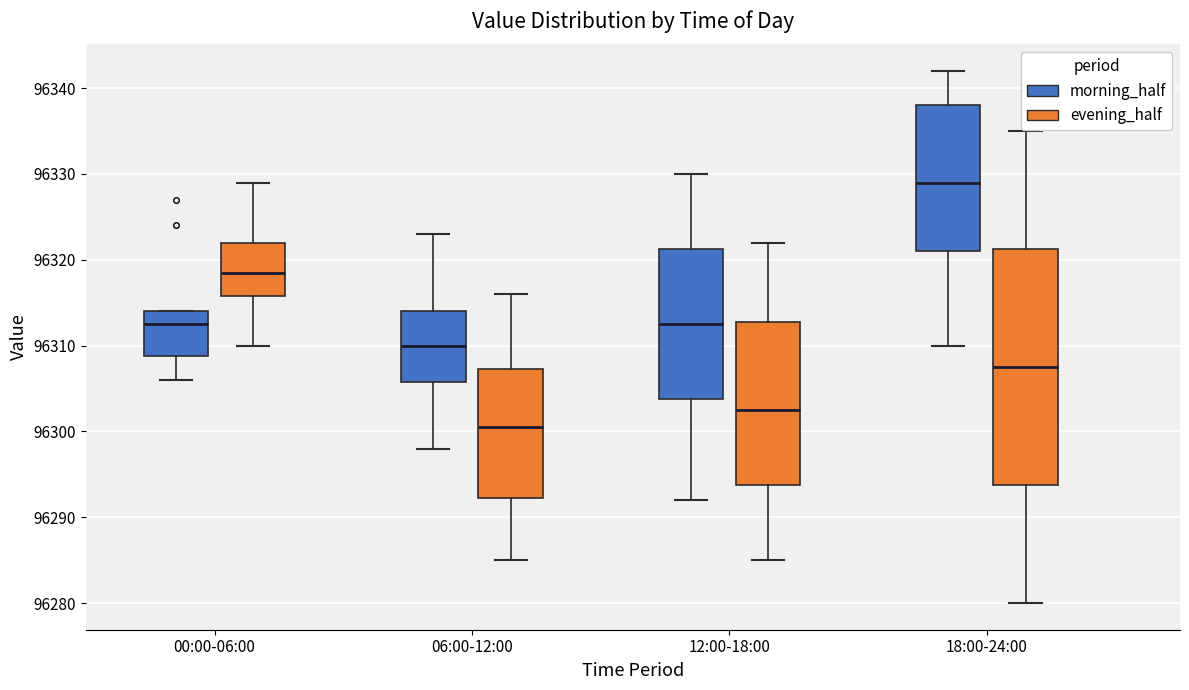

Which box has the lowest median line?

06:00-12:00 (evening_half)